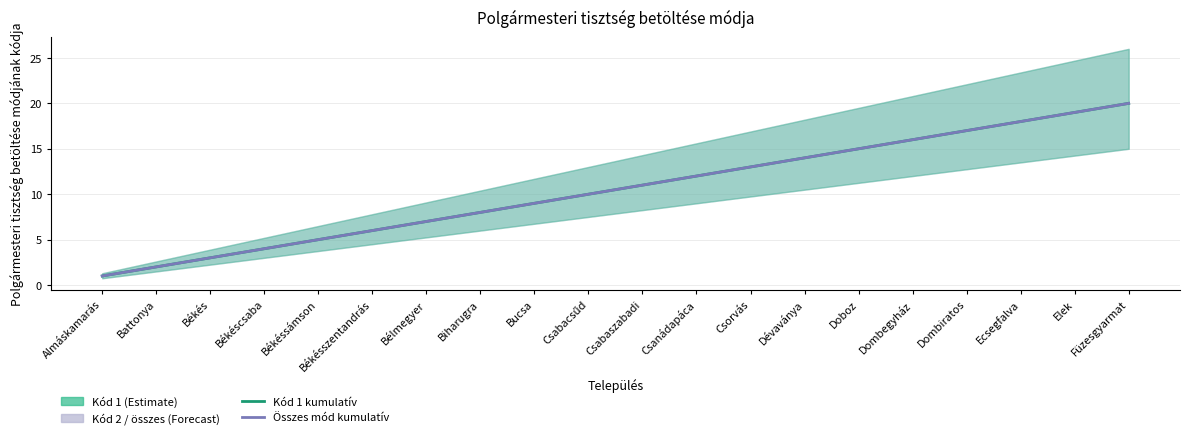

True or false: Polgármesteri mód kód 1 (kumulatív) has a value of 2 at Battonya.

True